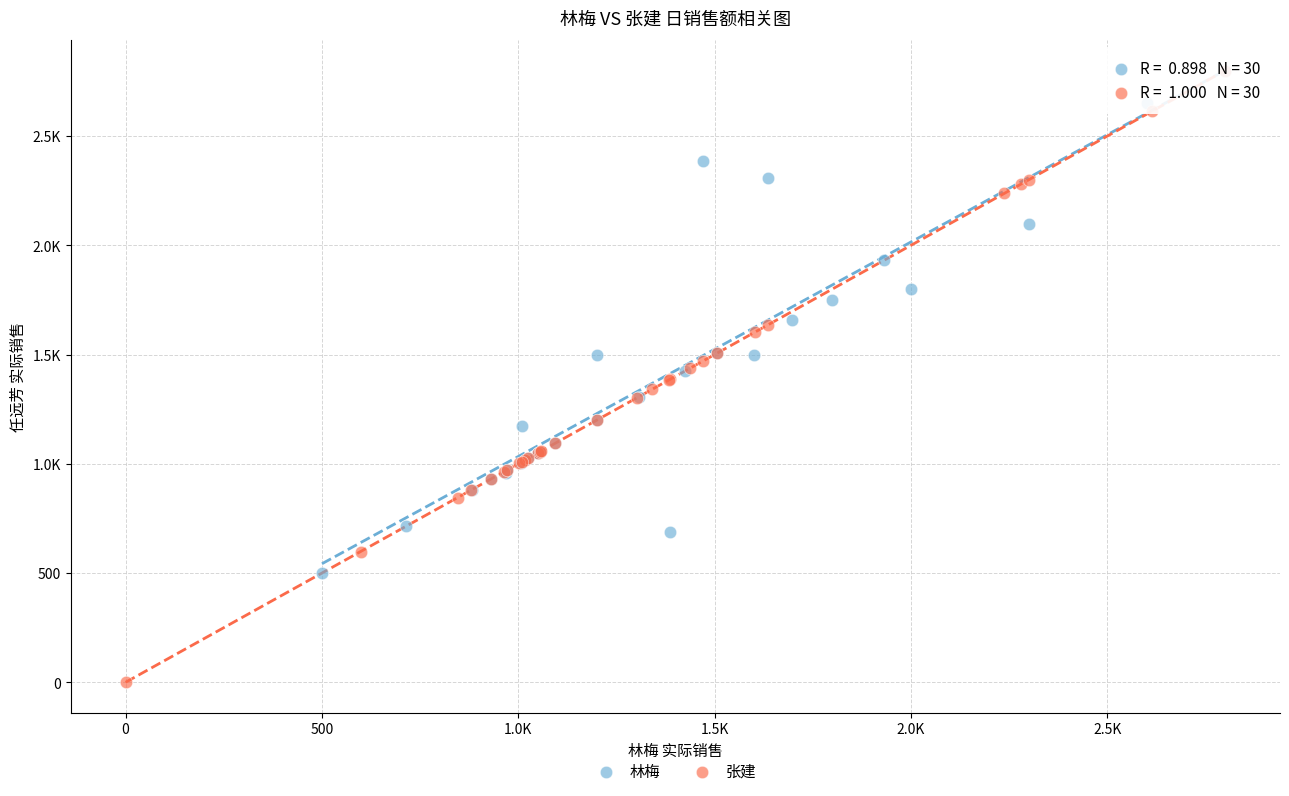

What are all the series names shown in the legend?

林梅, 张建